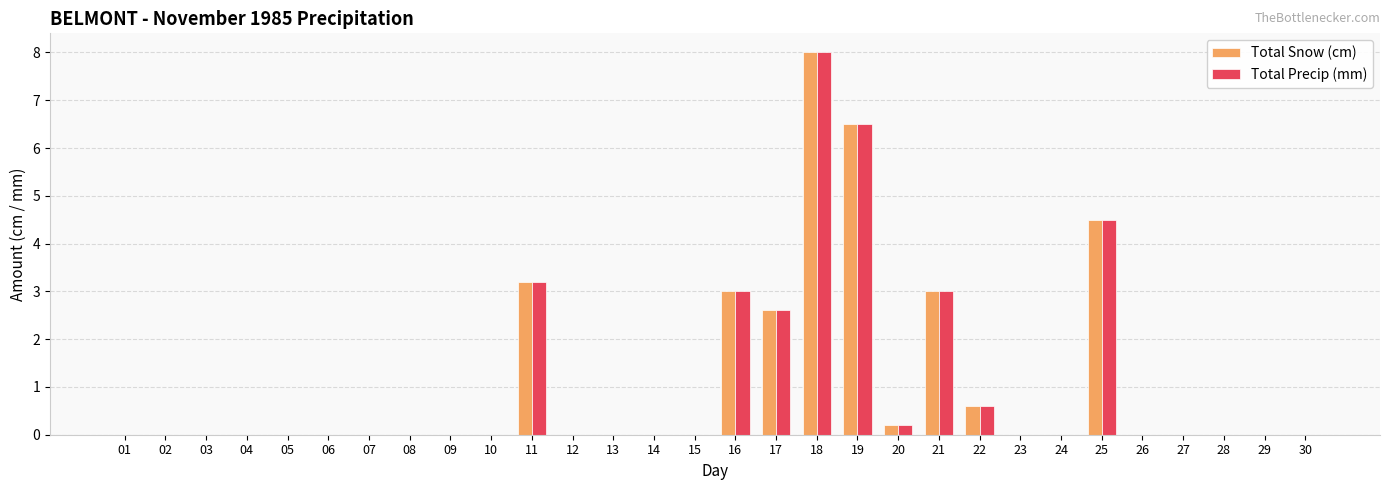

The value of Total Precip (mm) at 15 is 0.0. True or false?

True